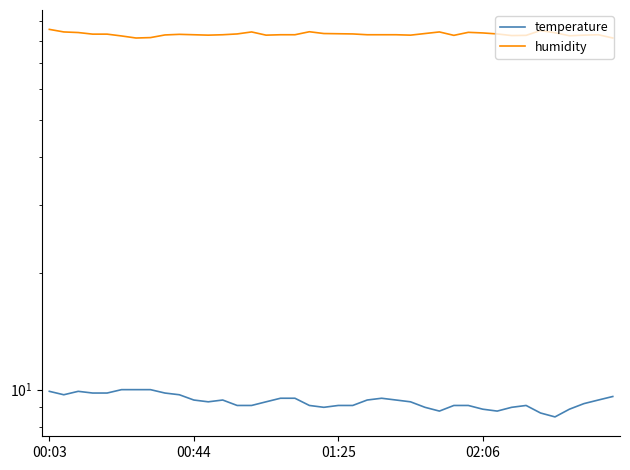

Is it true that temperature equals 14.0 at 26?

False